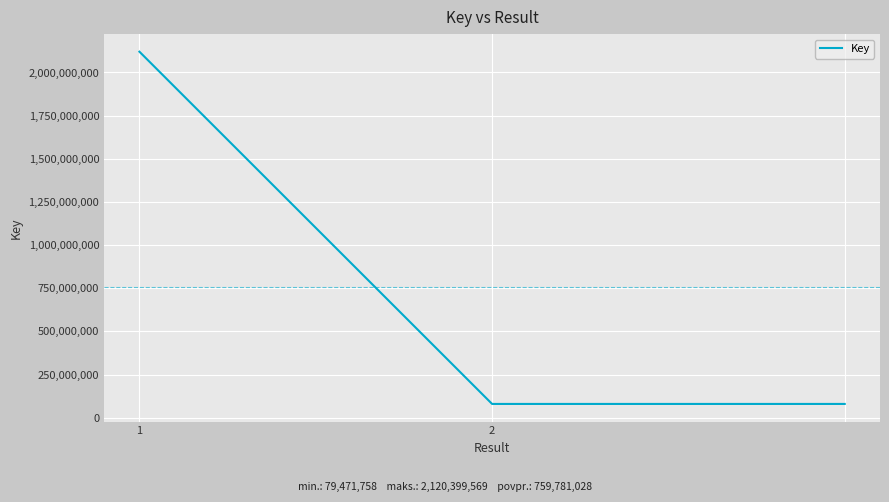

What is the maximum value shown in the chart?

2120399569